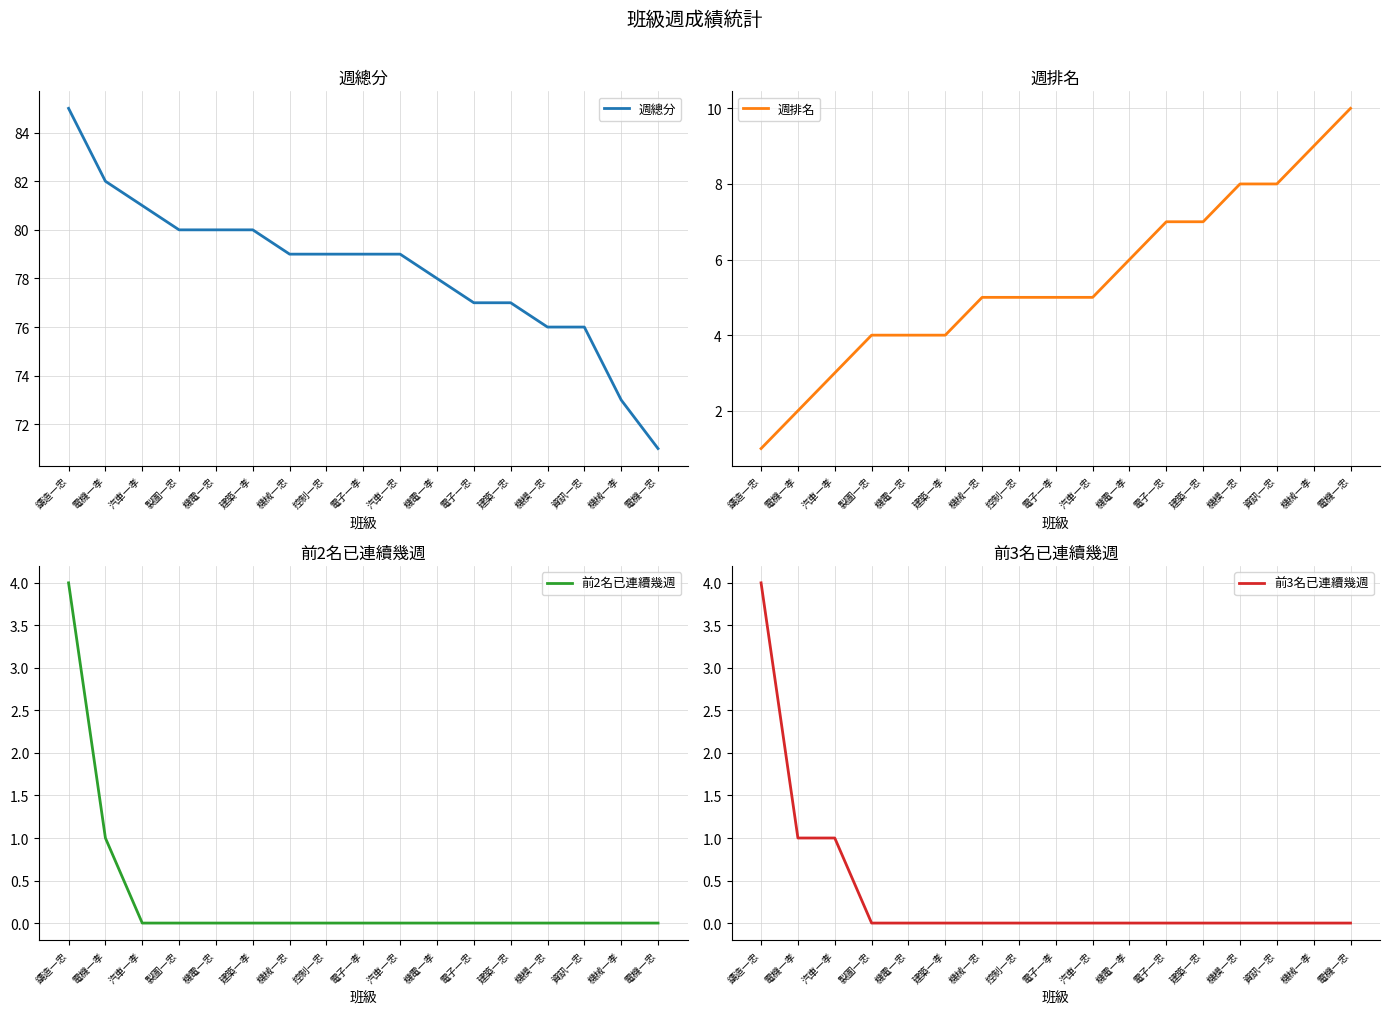

True or false: 前2名已連續幾週 and 週總分 intersect in this chart.

False